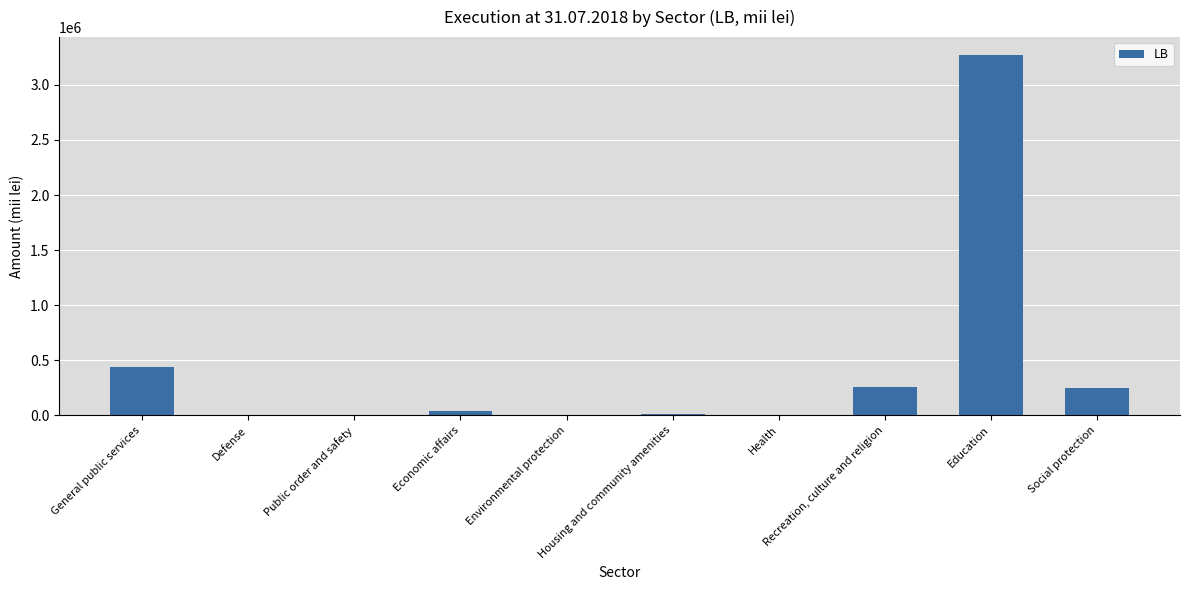

The value at Recreation, culture and religion is 253211.3. True or false?

True